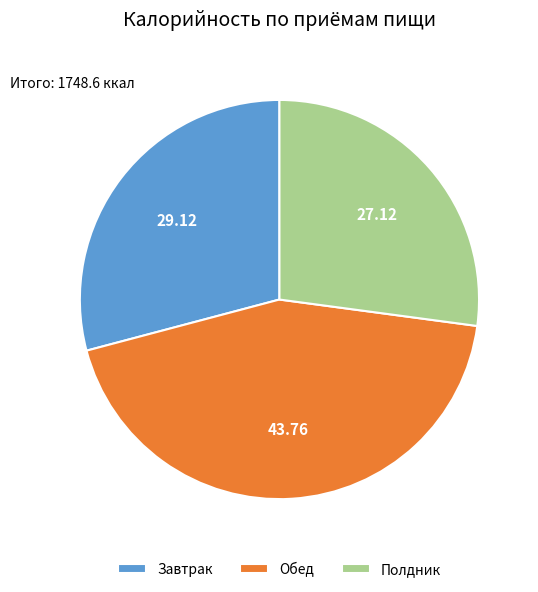

Which slice is the smallest?

Полдник